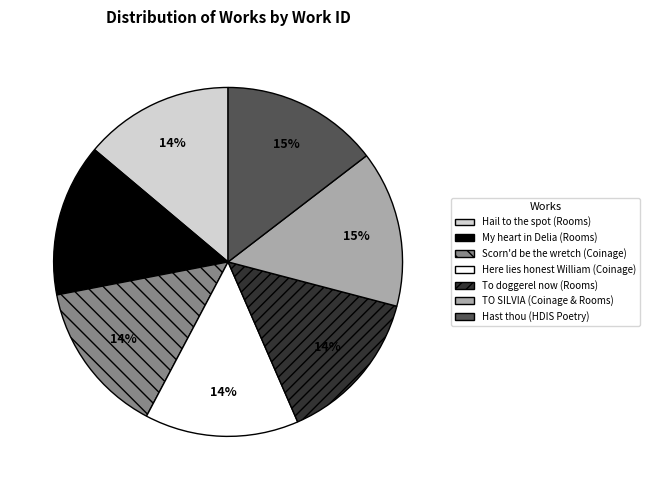

How many segments does this pie chart have?

7